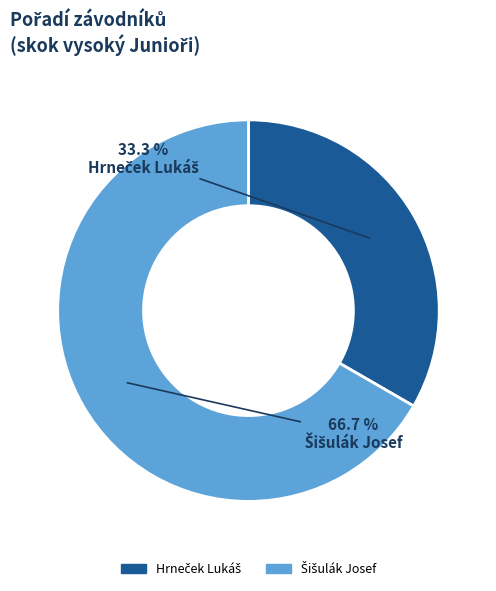

Does any single category account for the majority?

Yes